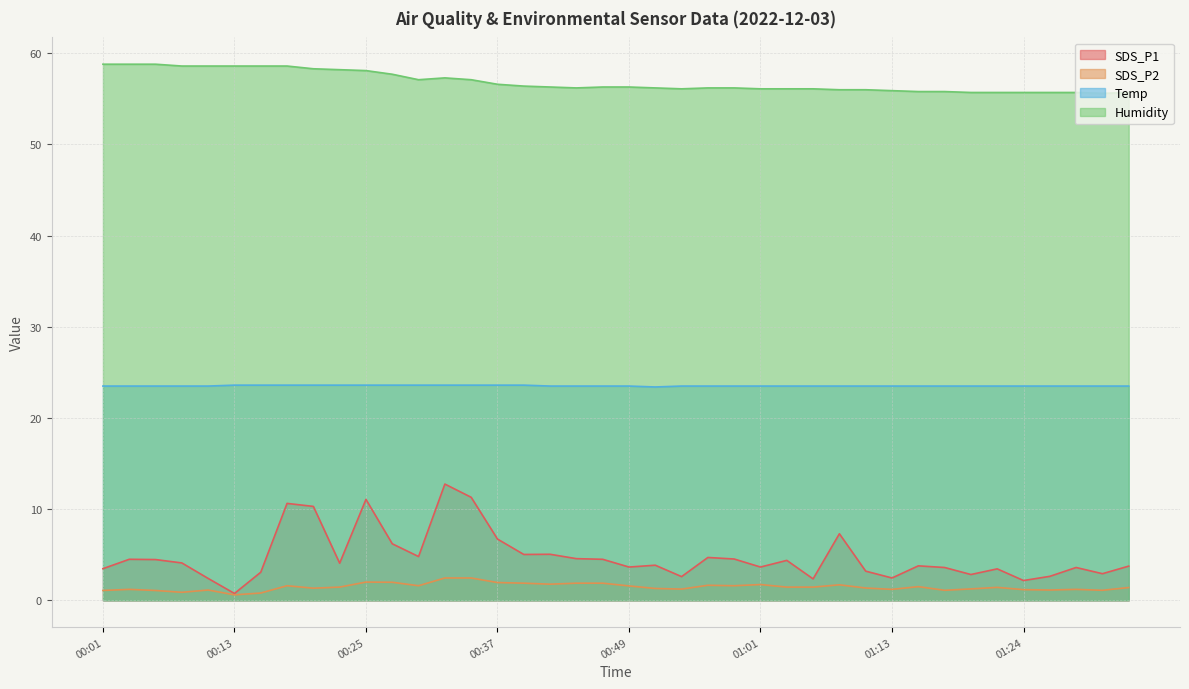

How many lines are shown in the chart?

4